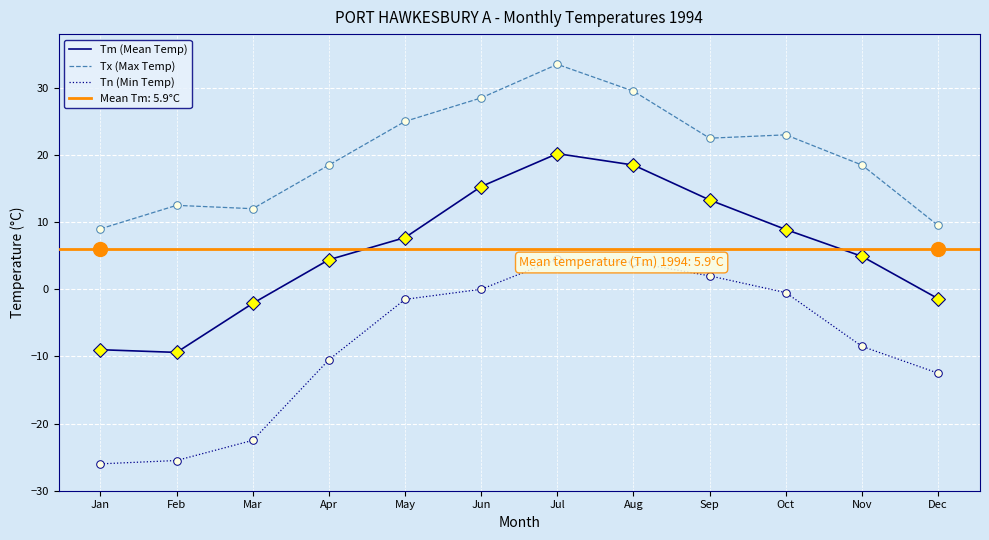

What is the highest value of the Tn (Min Temp) series?

4.5